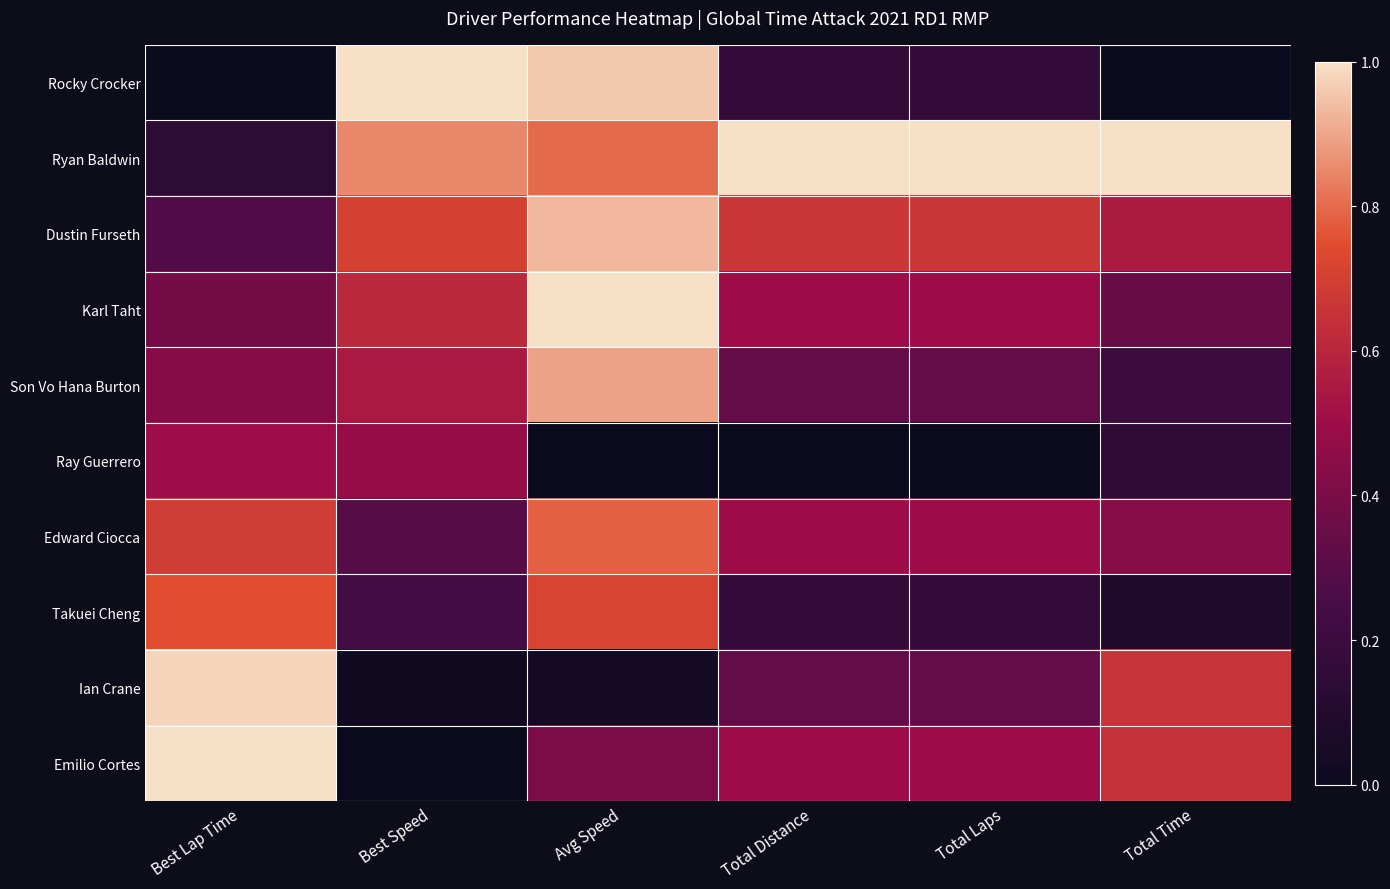

Which series has the largest total across all categories?

Ryan Baldwin